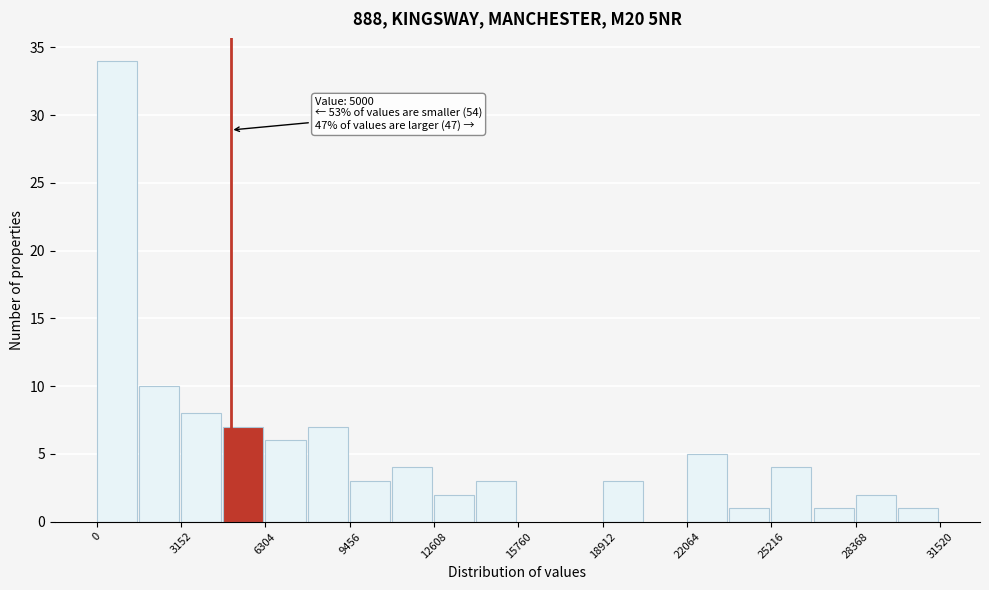

Around what value on the x-axis is the tallest bar? Give the approximate position of its centre, as read against the axis.

500